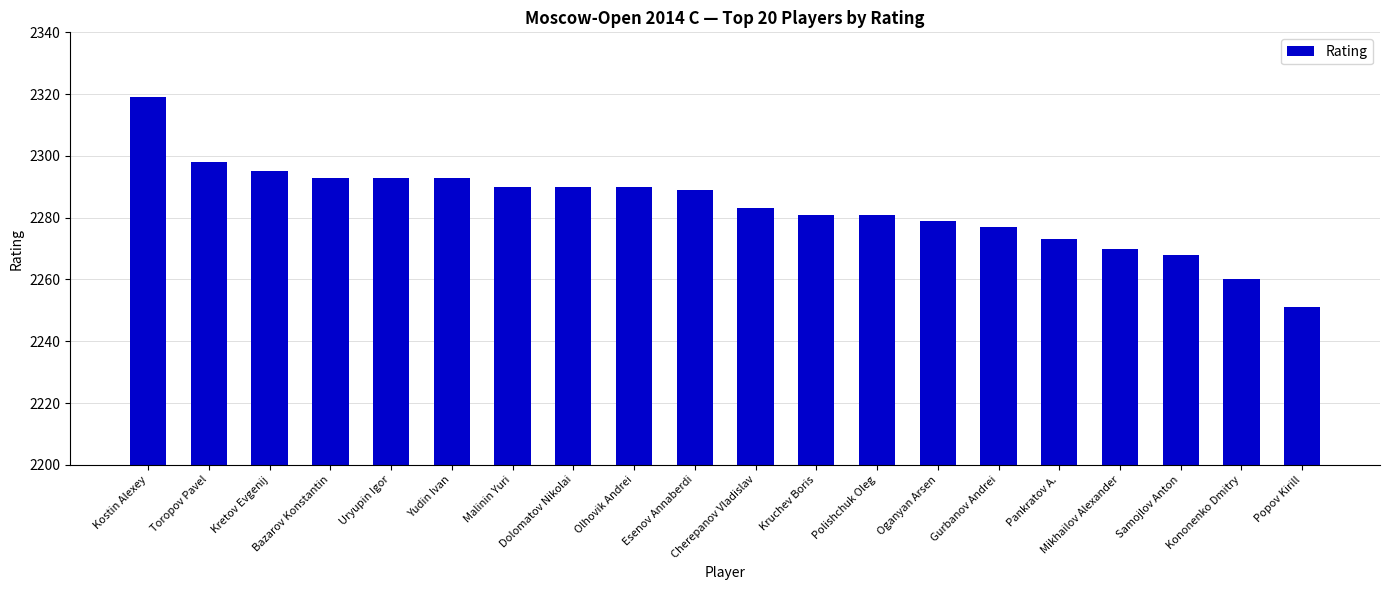

Where is the data nearest to the value 2285?

Cherepanov Vladislav